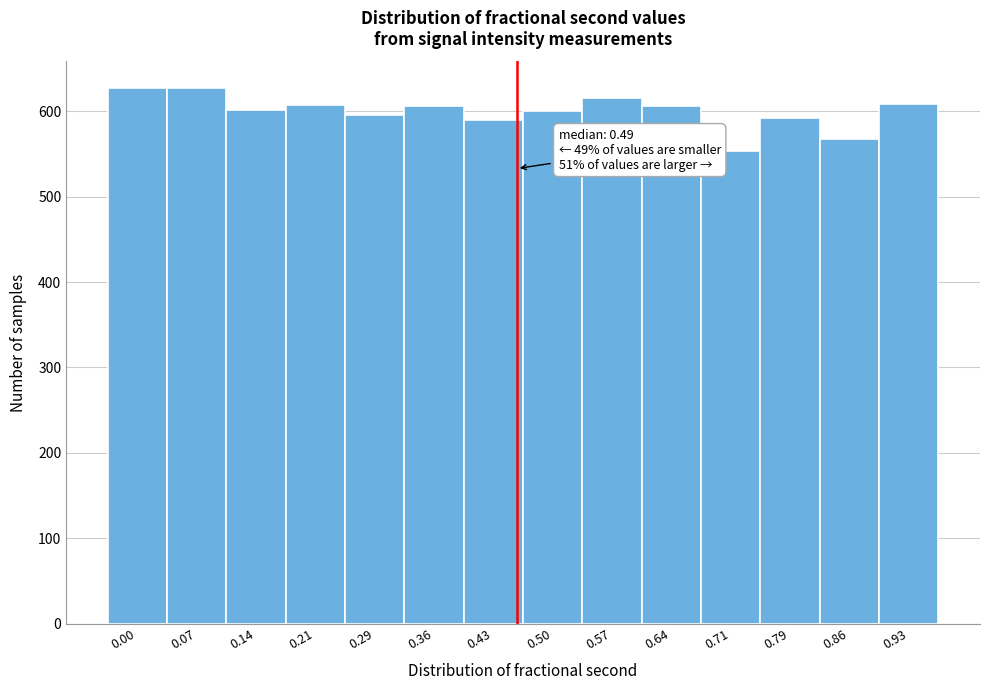

What is the value of the 2nd bar from the left?

627